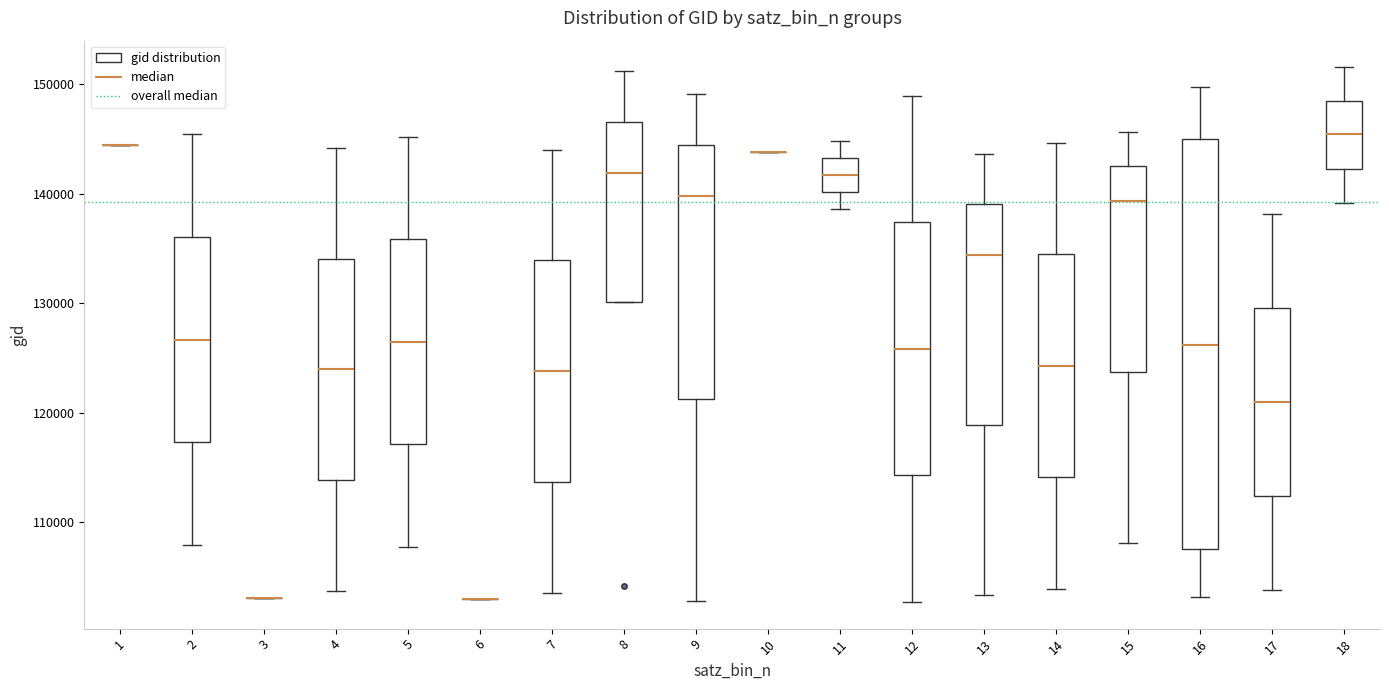

Which box is the tallest, from its lower edge to its upper edge?

16